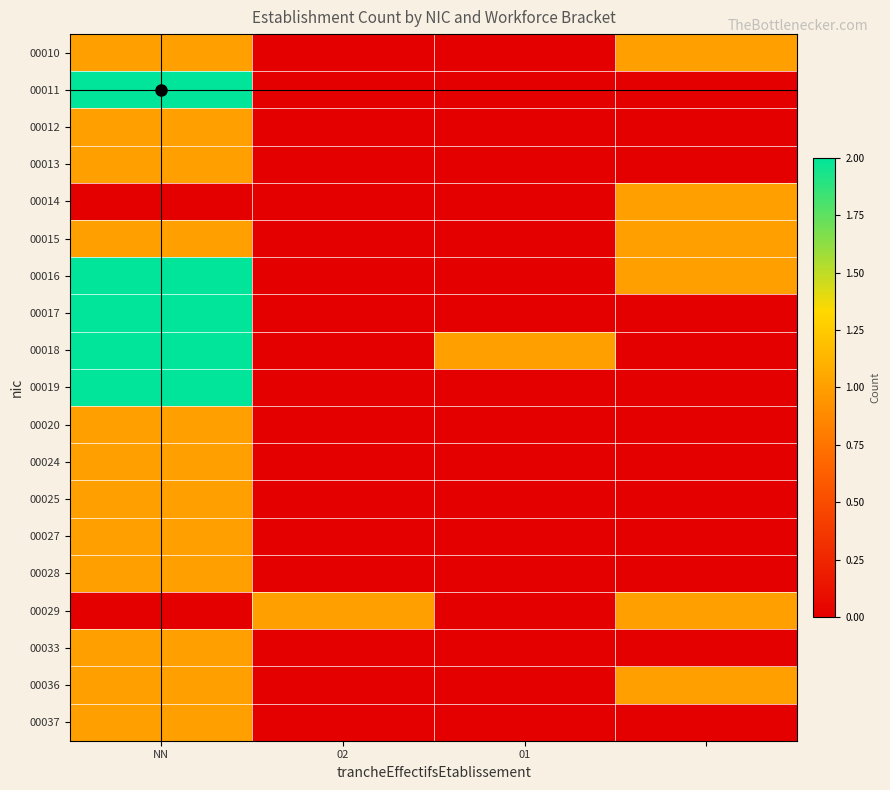

Reading left to right, extract all data points from this chart.

00010: 1	0	0	1
00011: 2	0	0	0
00012: 1	0	0	0
00013: 1	0	0	0
00014: 0	0	0	1
00015: 1	0	0	1
00016: 2	0	0	1
00017: 2	0	0	0
00018: 2	0	1	0
00019: 2	0	0	0
00020: 1	0	0	0
00024: 1	0	0	0
00025: 1	0	0	0
00027: 1	0	0	0
00028: 1	0	0	0
00029: 0	1	0	1
00033: 1	0	0	0
00036: 1	0	0	1
00037: 1	0	0	0